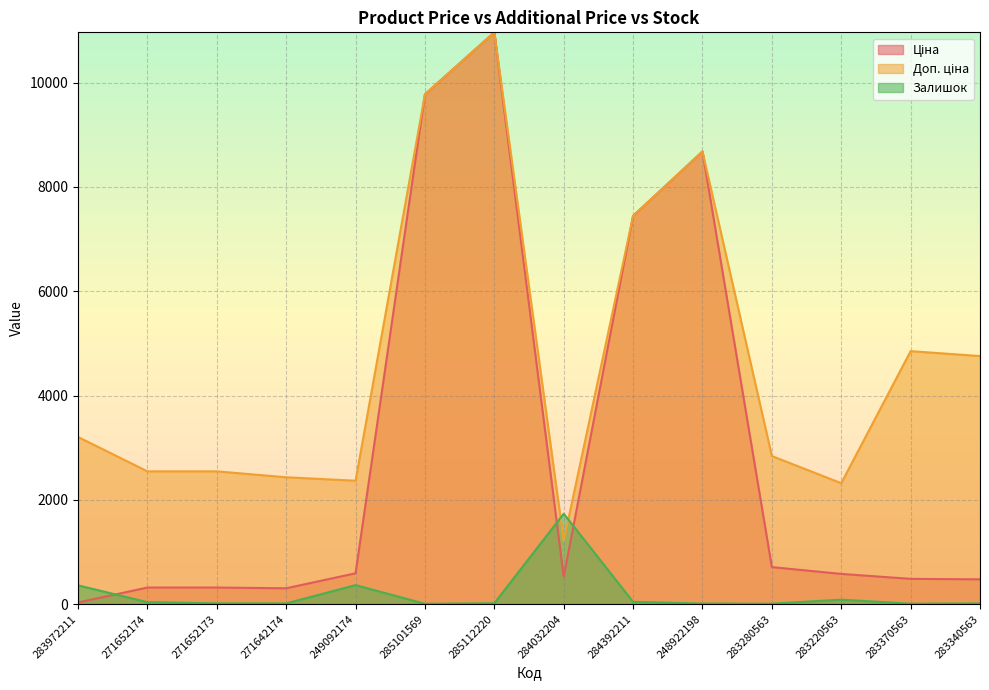

Between 283280563 and 284392211, which is larger?

284392211